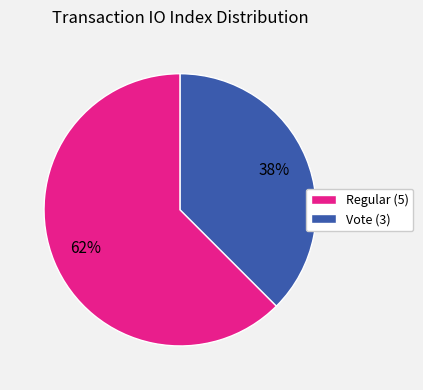

Is there any slice that represents more than half of the pie?

Yes